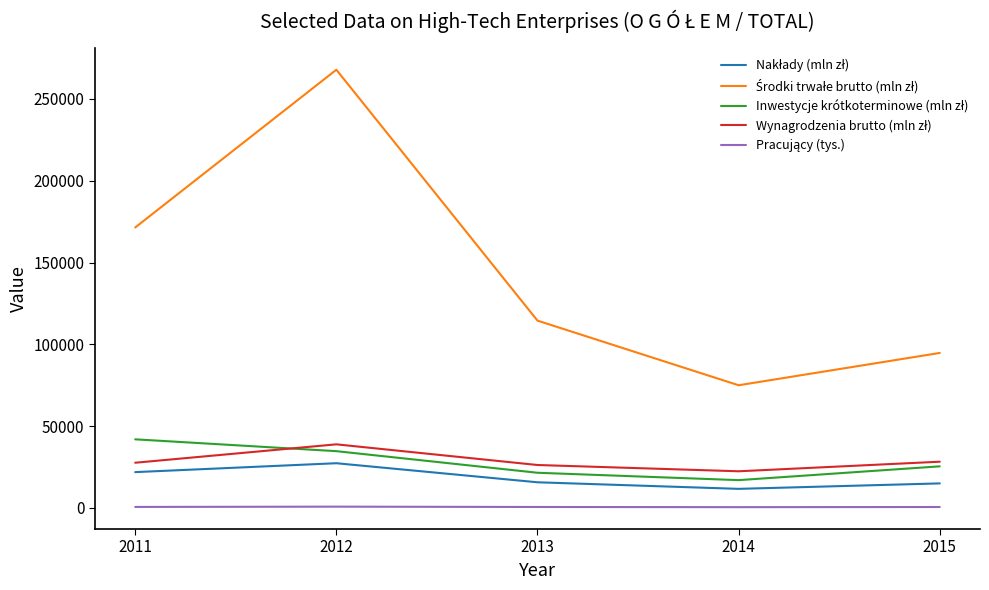

What is the greatest value displayed?

267809.0